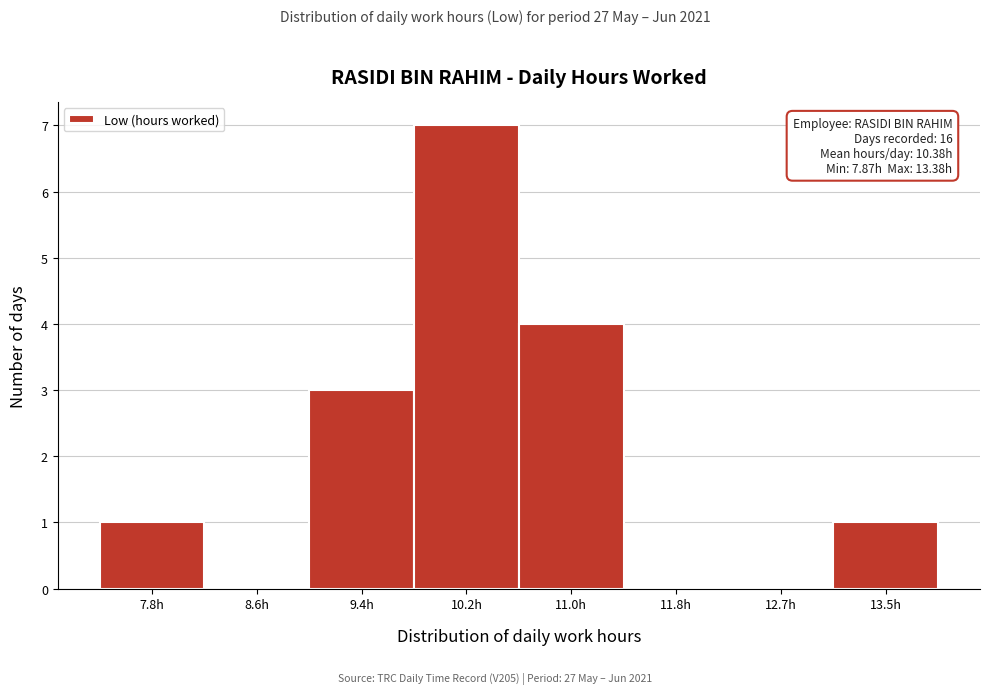

Which range on the x-axis has the tallest bar?

9.8 to 10.6